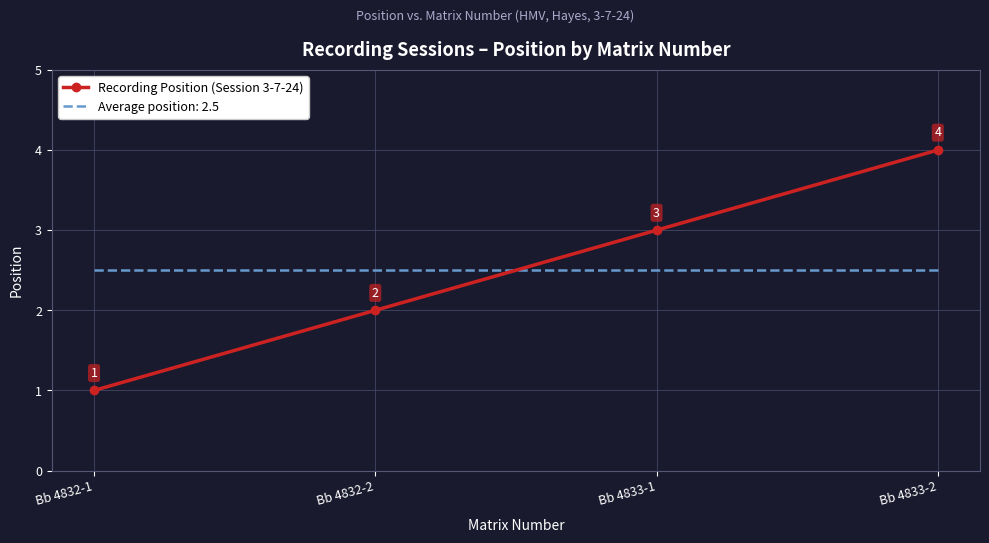

What is the average value of the Recording Position (Session 3-7-24) series?

2.5